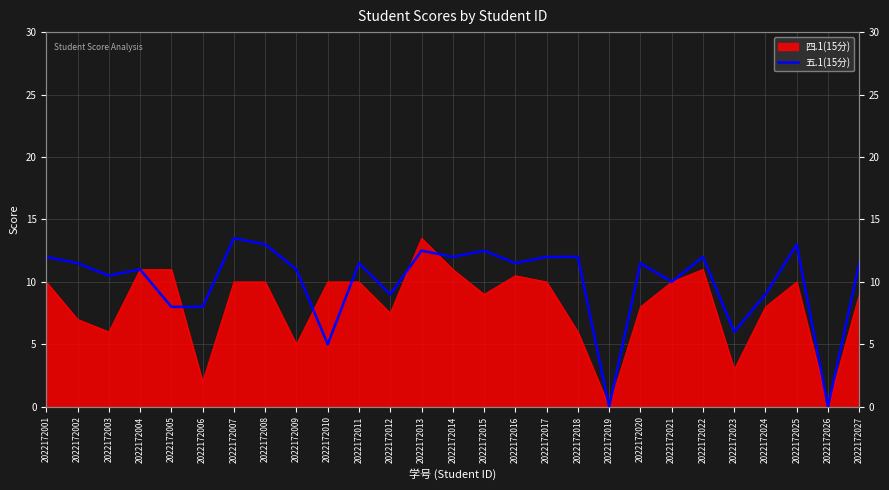

True or false: the data shows 6.1 at 2022172001.

False